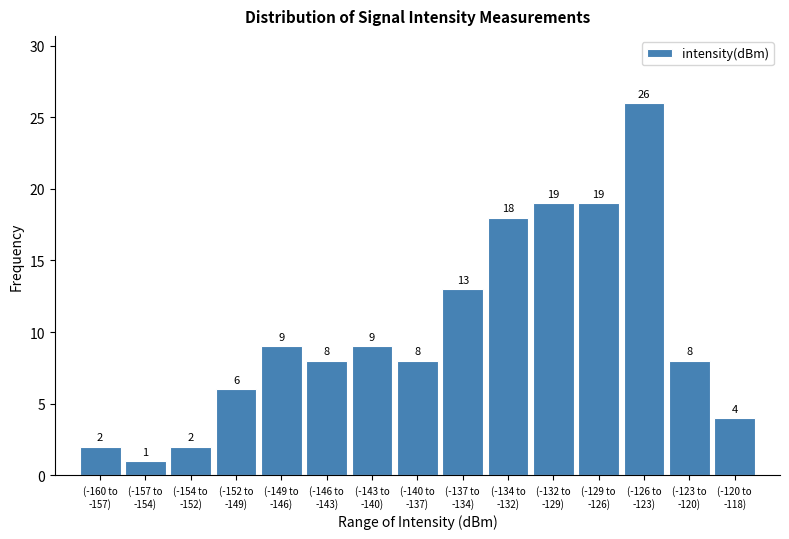

Reading right to left, transcribe all the data shown in this chart.

4	8	26	19	19	18	13	8	9	8	9	6	2	1	2